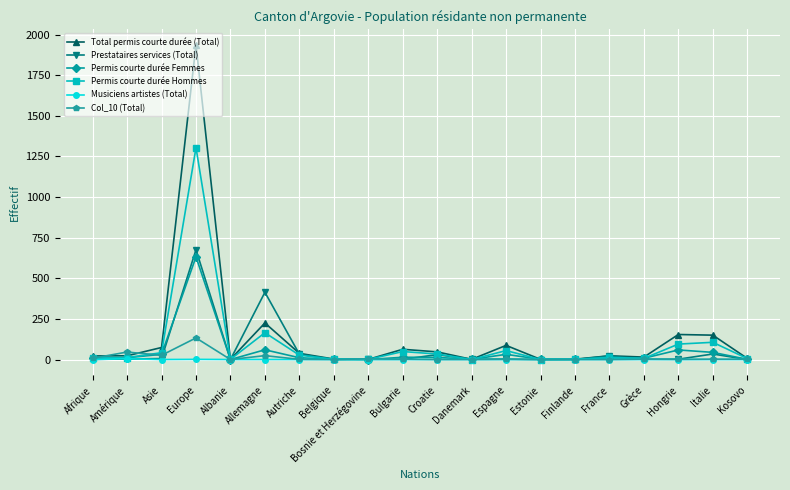

What is the difference between the Total permis courte durée (Total) values at Kosovo and Albanie?

6